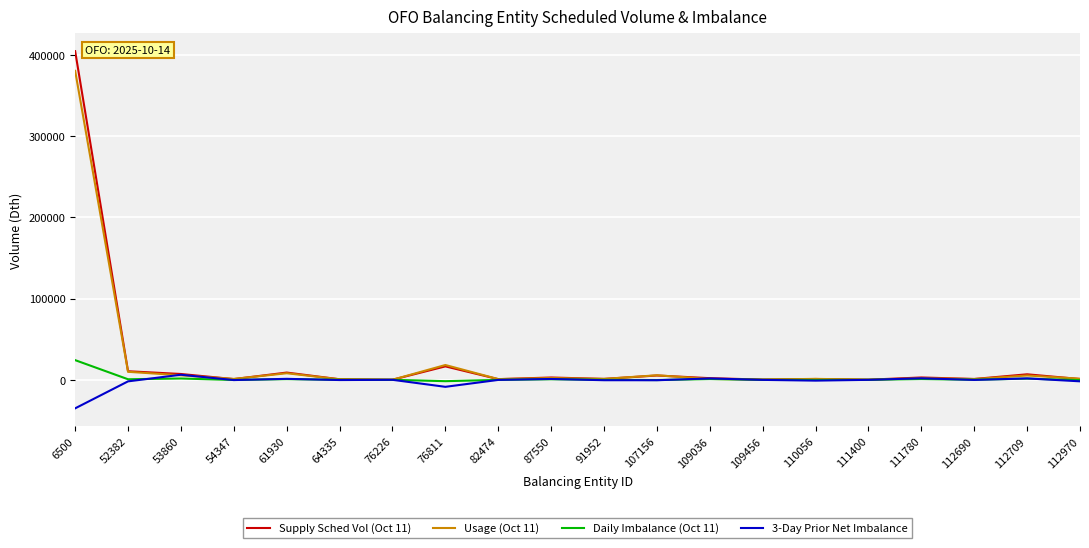

How many lines are shown in the chart?

4